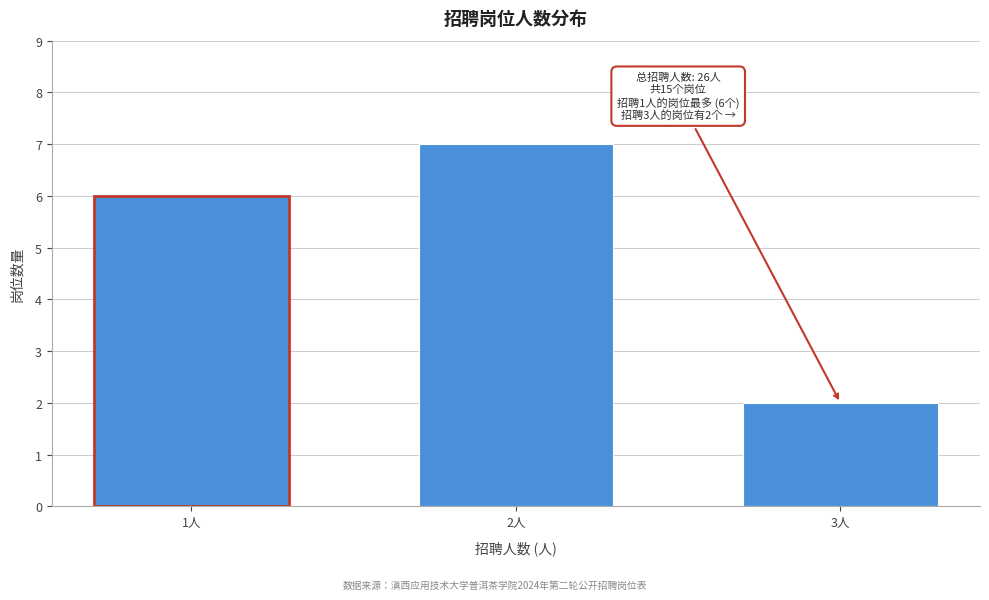

Reading left to right, transcribe all the data shown in this chart.

6	7	2